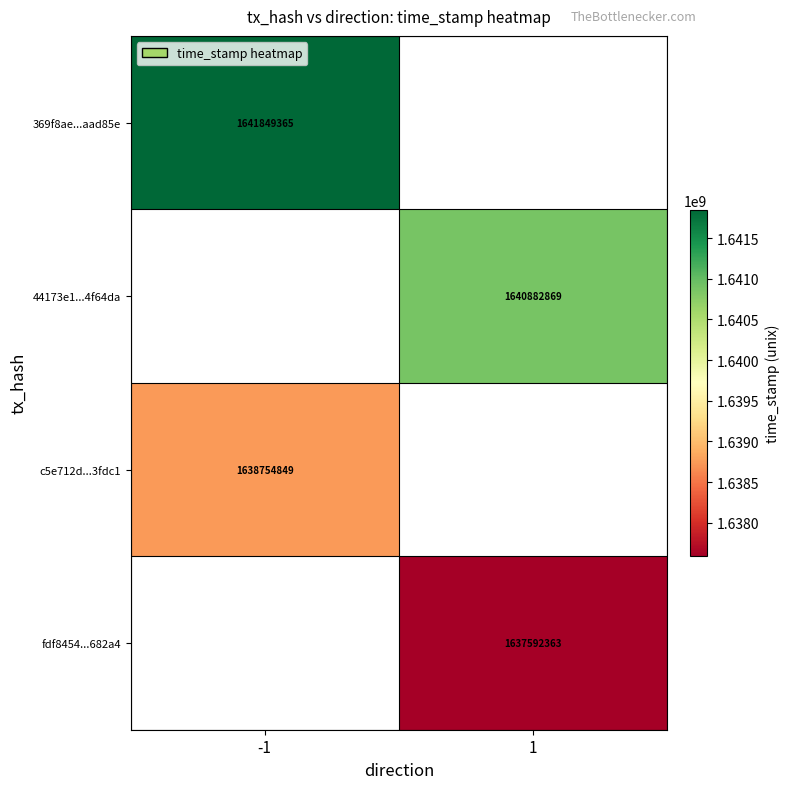

The 369f8ae...aad85e series shows 1127977049 at -1. True or false?

False